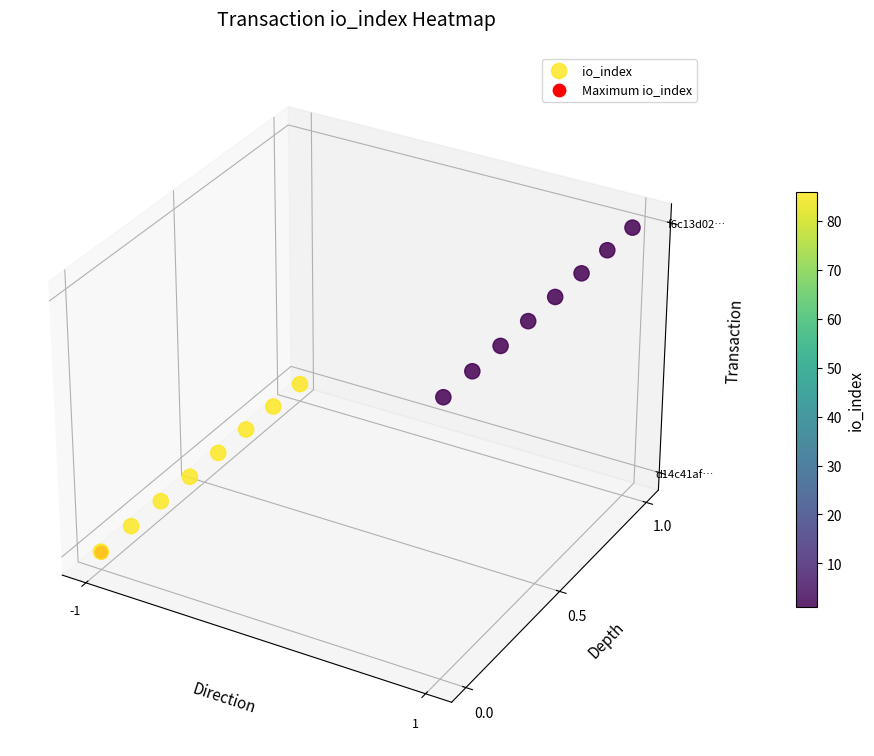

Count the number of data series in this chart.

1